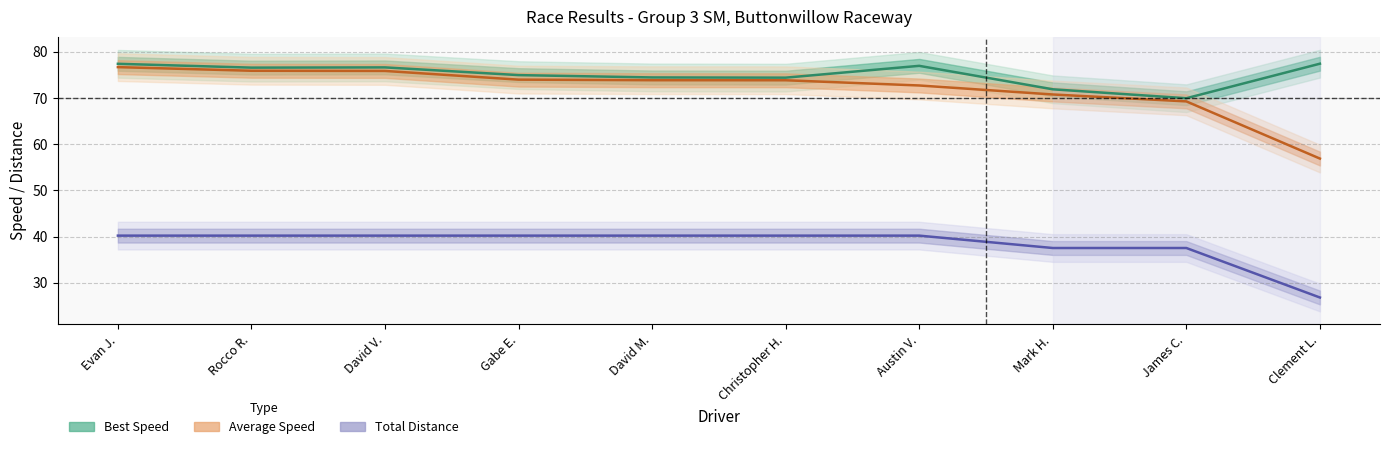

True or false: Total Distance and Best Speed intersect in this chart.

False